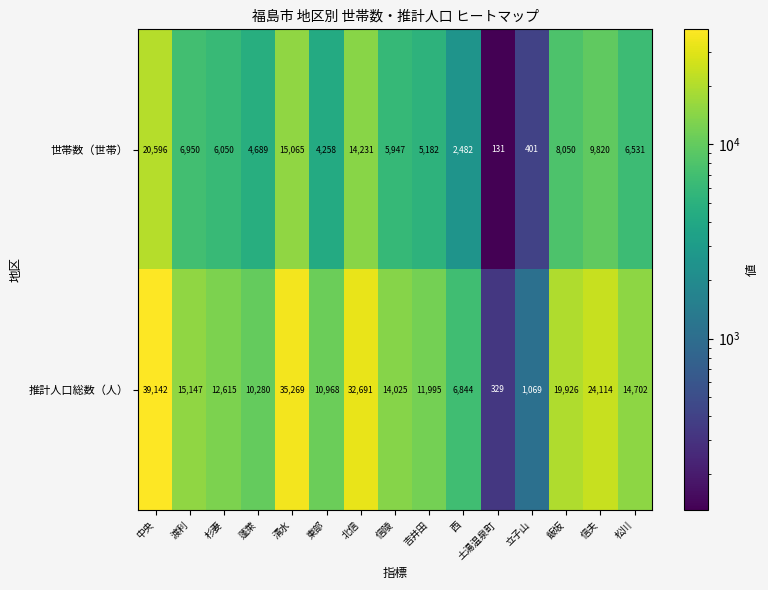

What value does the 世帯数（世帯） series have at 渡利, to the nearest 100?

7000